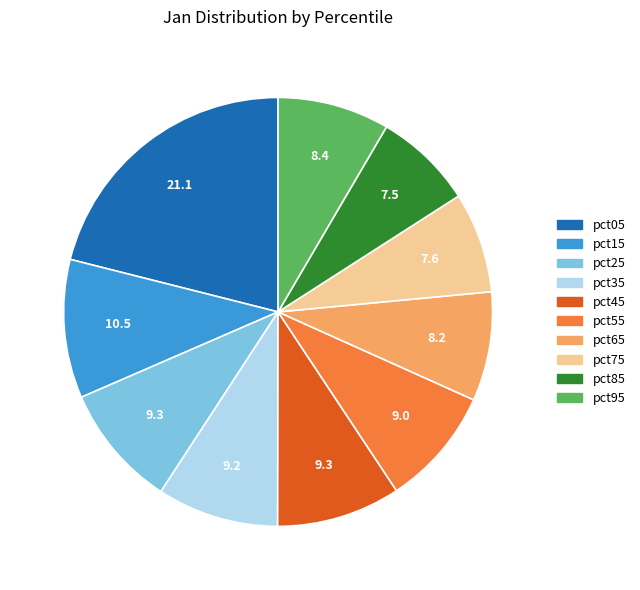

Do pct65 and pct95 together represent more than half of the pie?

No